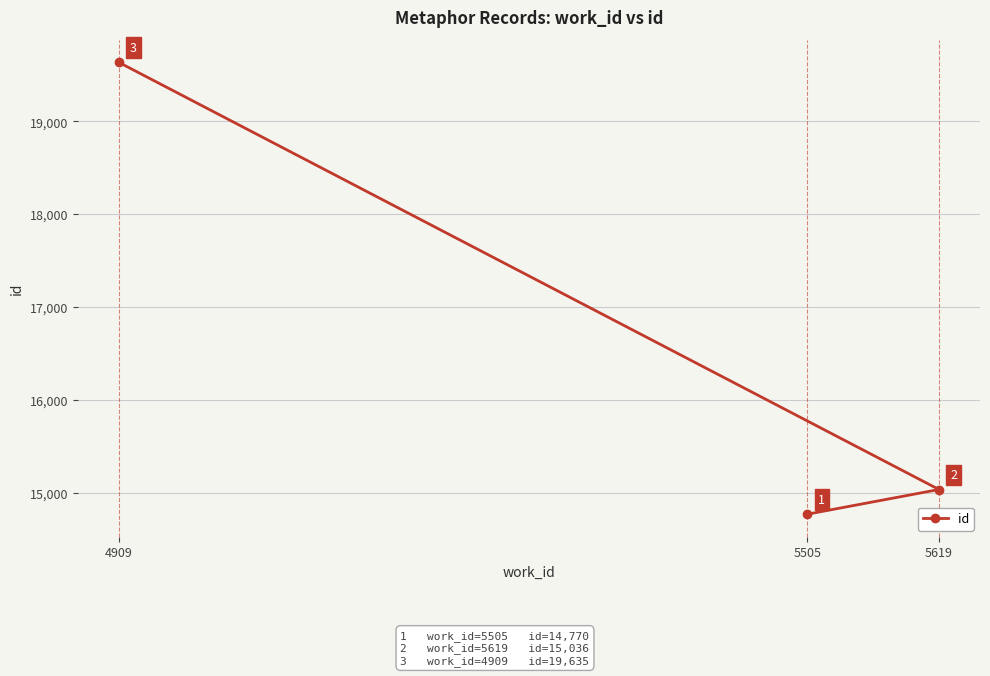

Reading left to right, extract all data points from this chart.

4909=19635	5505=14770	5619=15036